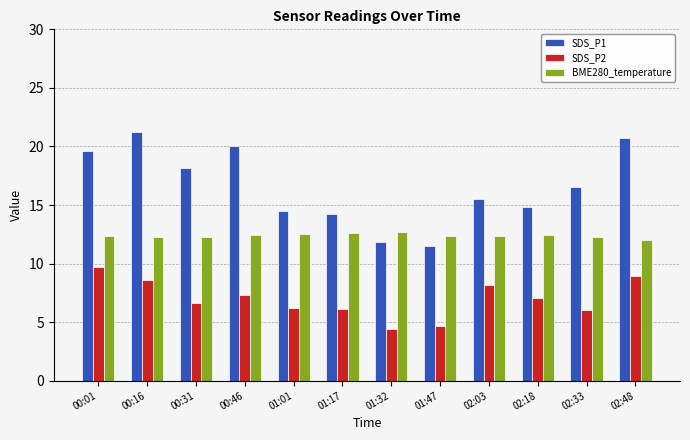

What are all the series names shown in the legend?

SDS_P1, SDS_P2, BME280_temperature